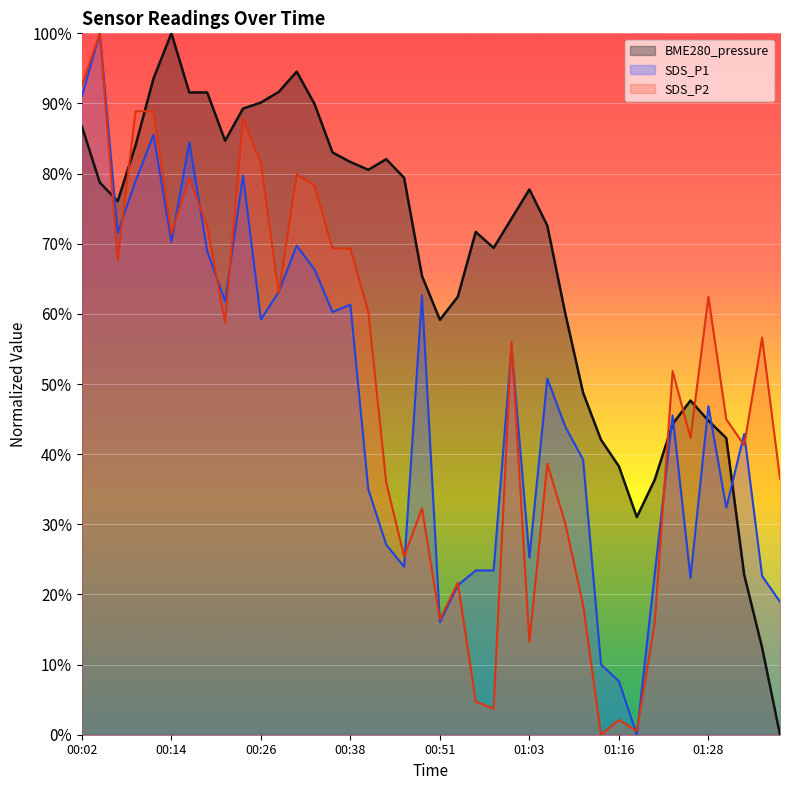

True or false: BME280_pressure has more than 0 points higher than both neighbors.

True